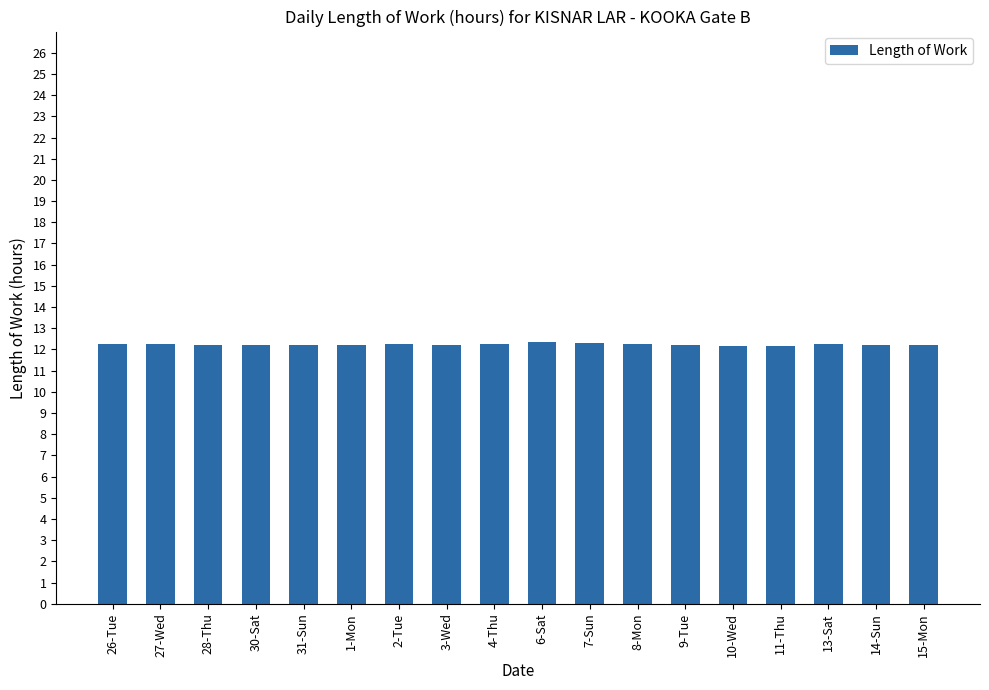

What position from the right is 10-Wed?

5